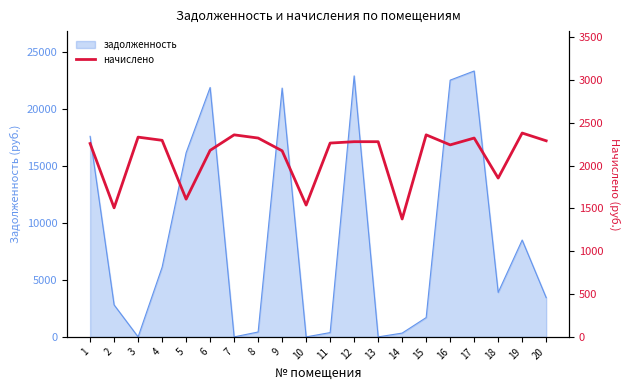

At which category does the data reach its first local peak?

3